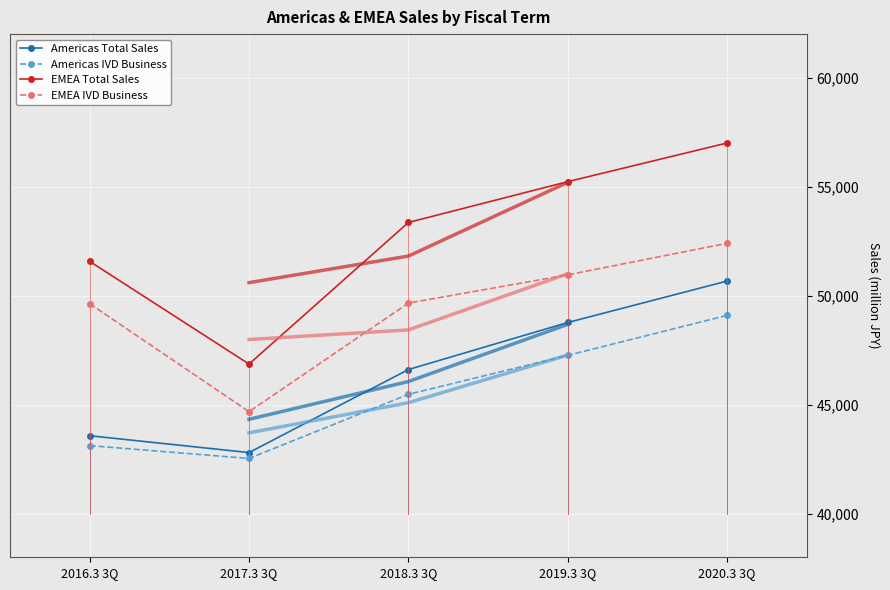

What is the label of the 3rd point from the left?

2018.3 3Q